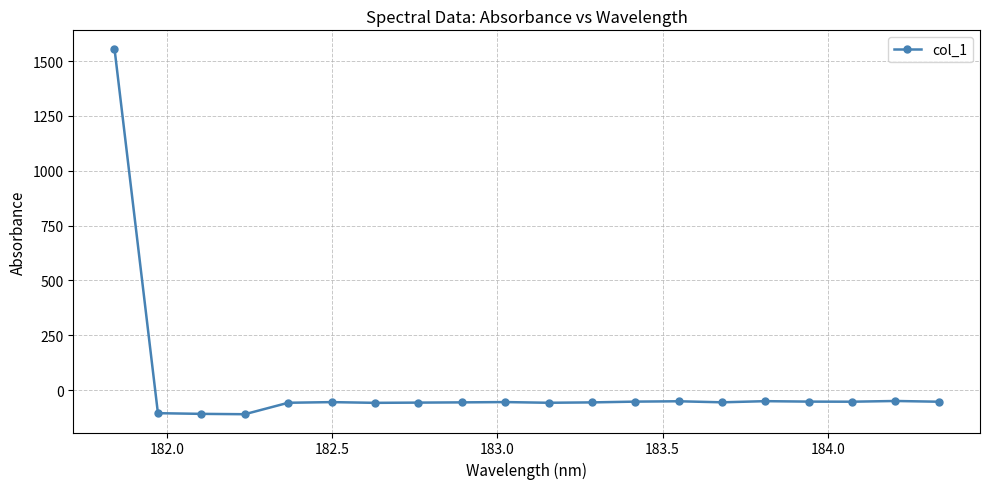

Does the chart have visible grid lines?

Yes